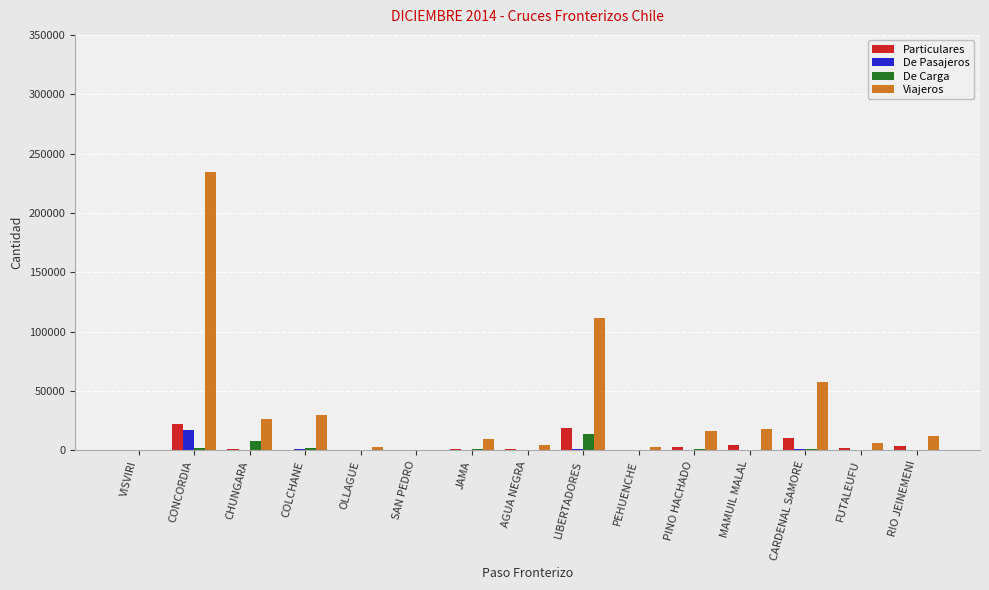

Is it true that De Carga equals 1203 at CARDENAL SAMORE?

True